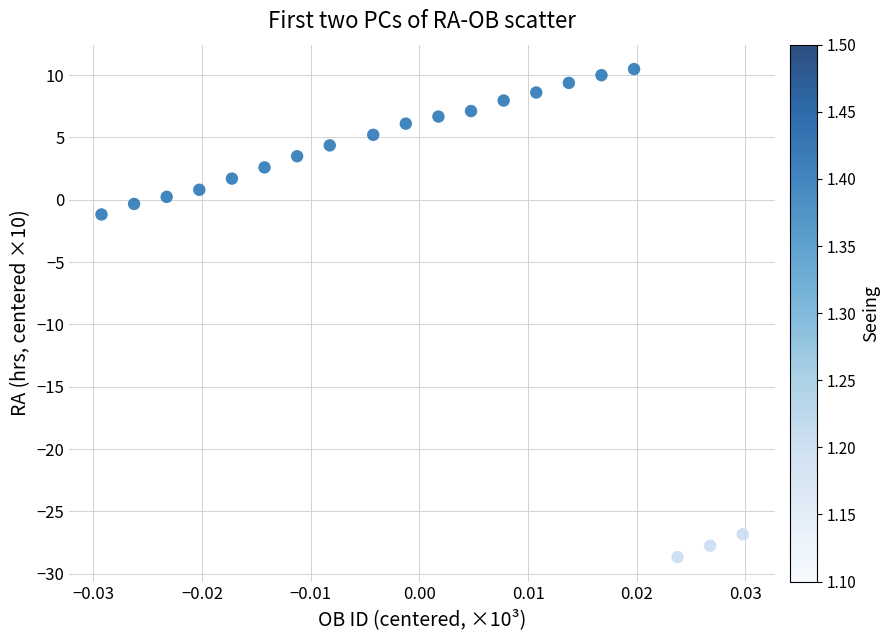

What is the range of Y values (max minus min)?

39.2